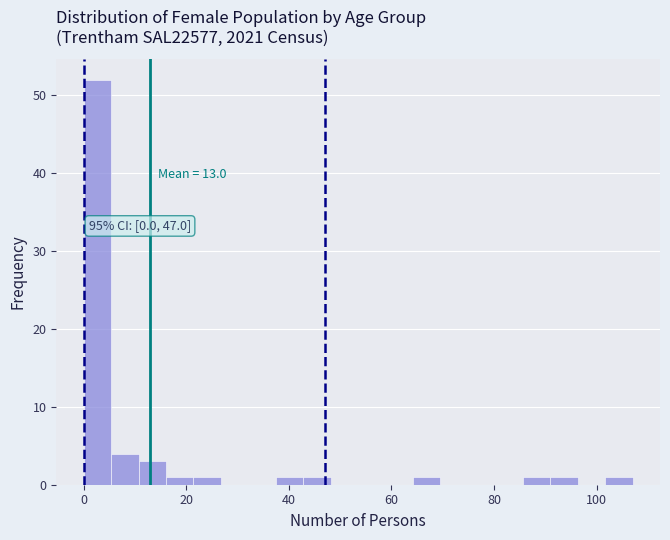

Around what value on the x-axis is the tallest bar? Give the approximate position of its centre, as read against the axis.

2